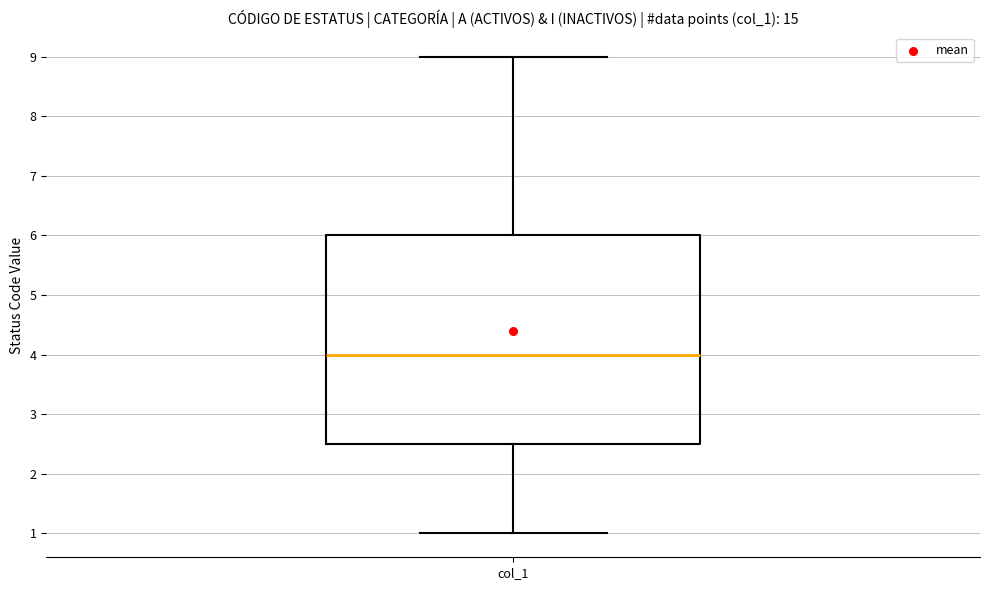

Where is the upper edge of the box for col_1 on the y-axis? The values are not printed on the chart, so give them approximately, as read against the axis.

6.0